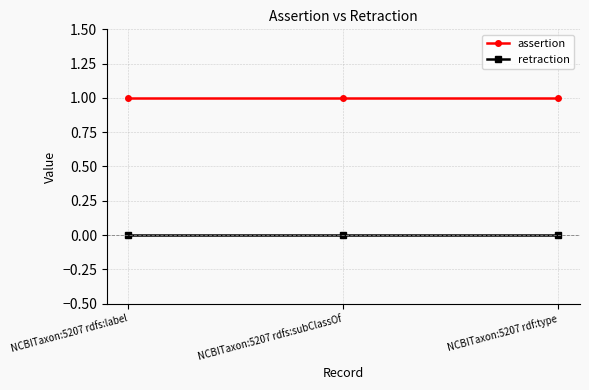

What are all the series names shown in the legend?

assertion, retraction